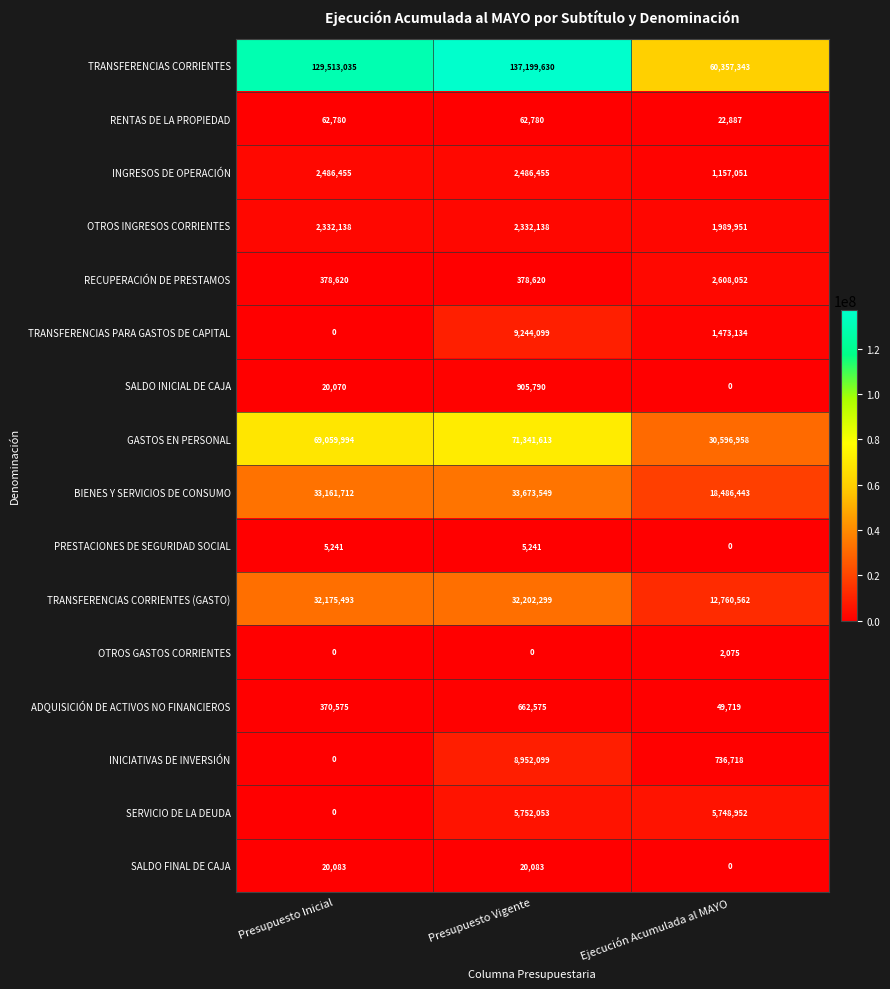

Between Presupuesto Inicial and Presupuesto Vigente, which series saw the biggest shift?

TRANSFERENCIAS PARA GASTOS DE CAPITAL